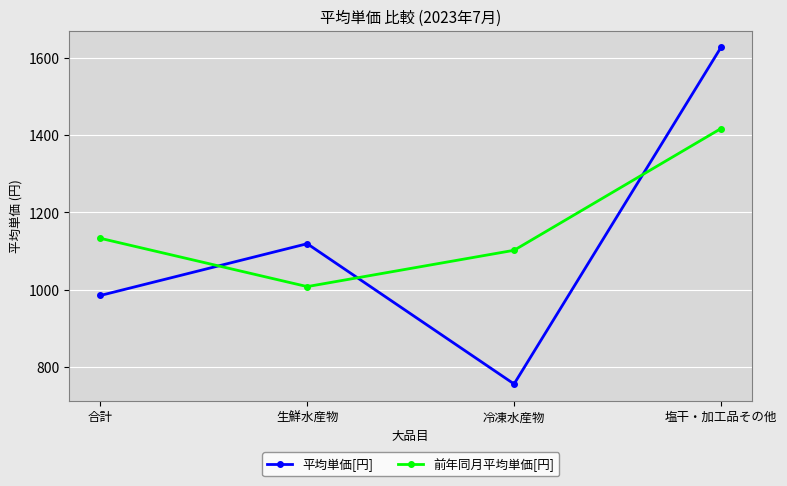

Reading left to right, list all the values displayed in this chart.

平均単価[円]: 985	1119	756	1627
前年同月平均単価[円]: 1133	1008	1102	1417